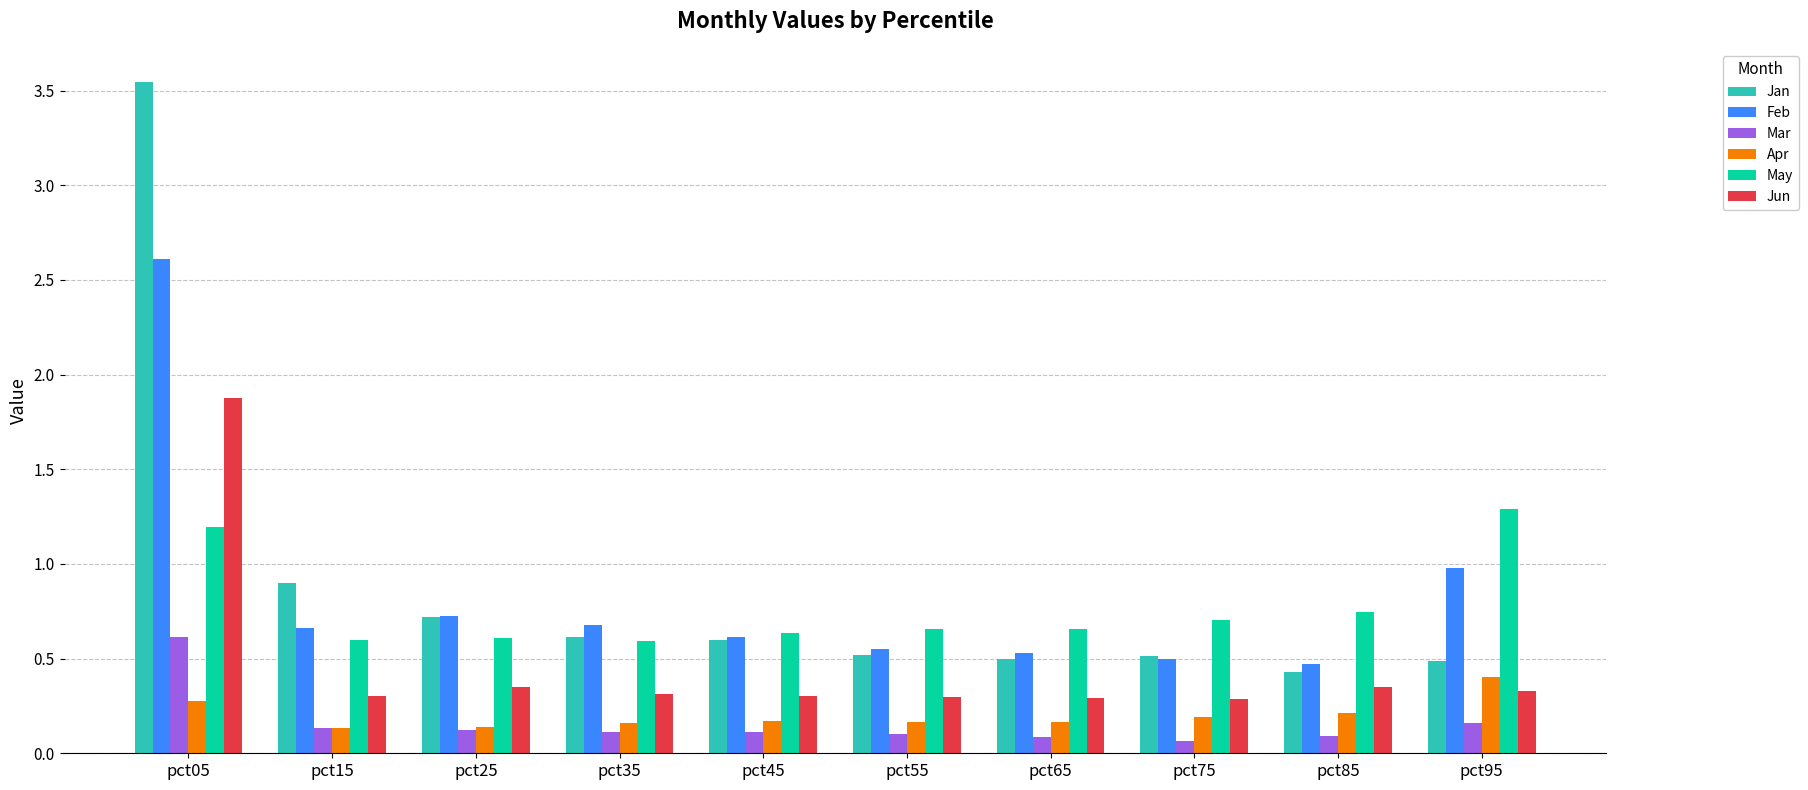

The Feb series shows 0.2 at pct15. True or false?

False